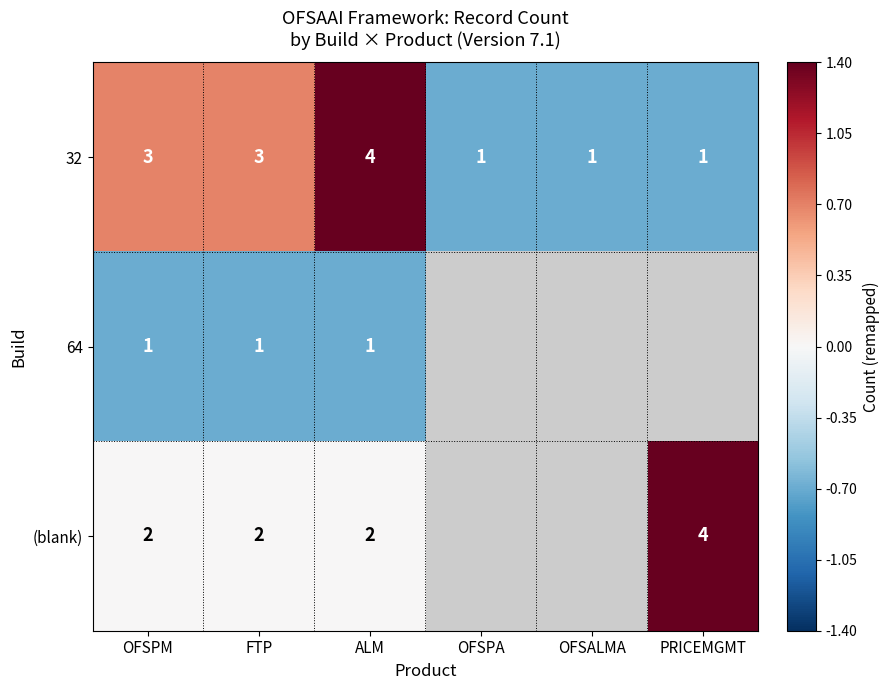

What is the difference between the highest and lowest values at OFSPM?

2.0